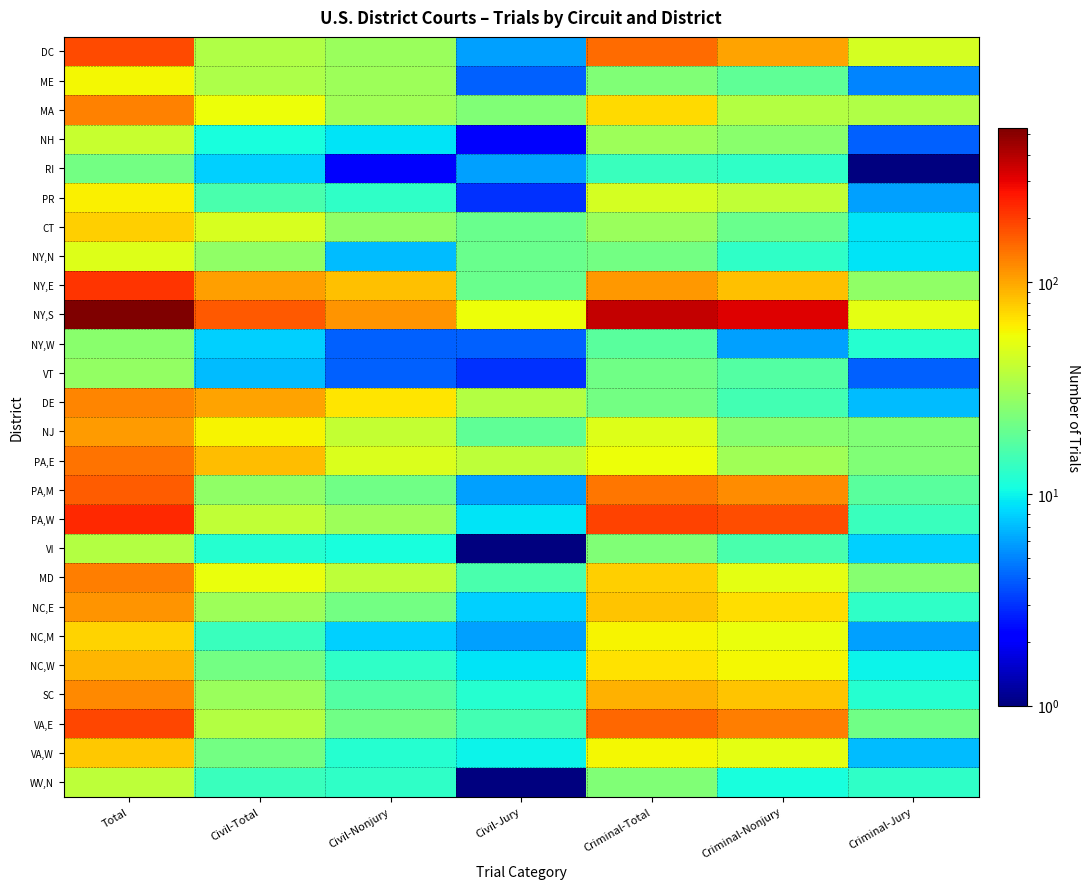

Which series changed the most between Civil-Total and Criminal-Total?

NY,S